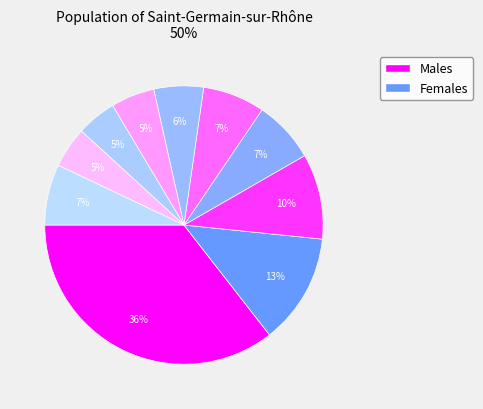

Count the number of slices in the pie.

10